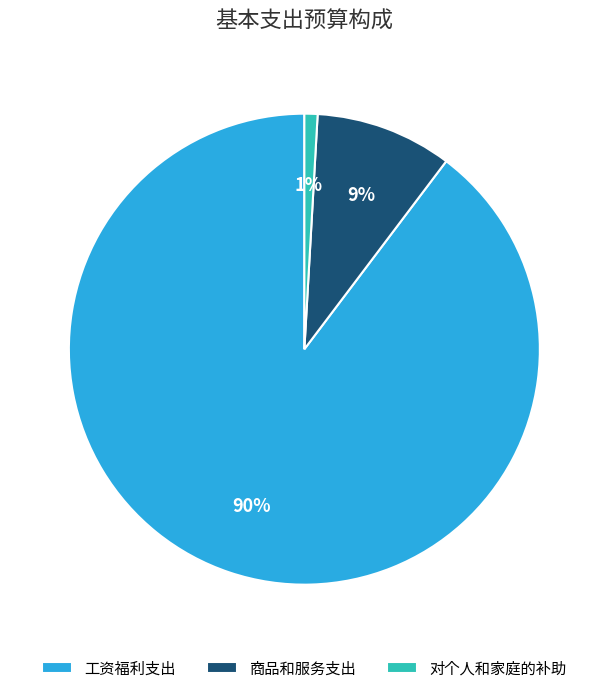

How many slices are in this pie chart?

3